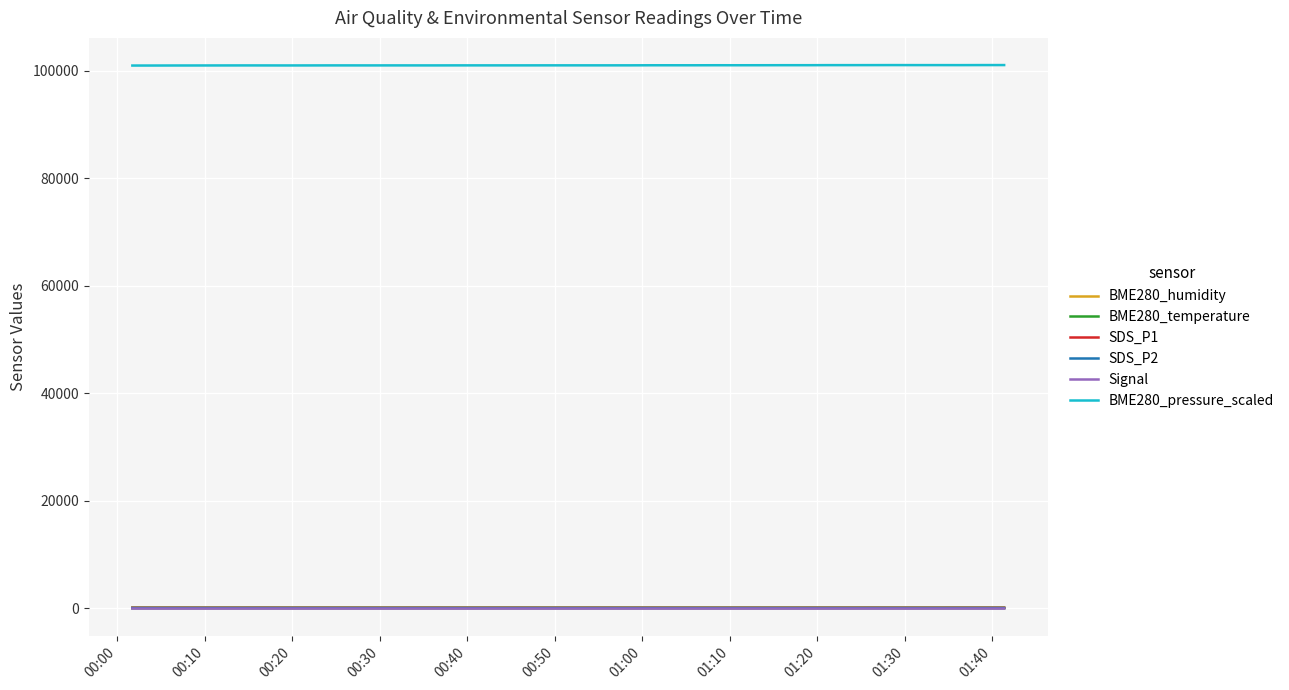

Which series has the largest total across all categories?

BME280_pressure_scaled